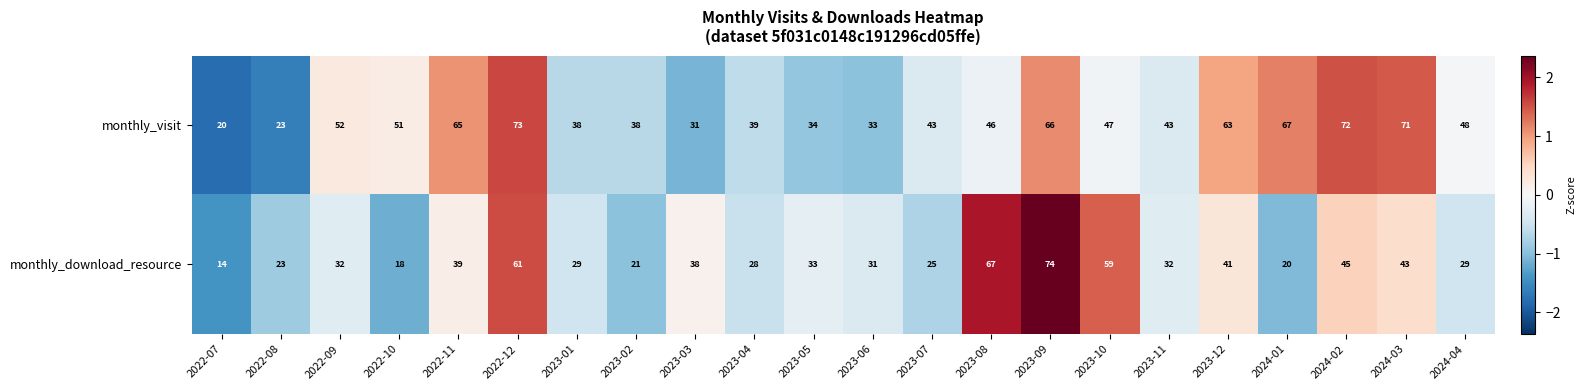

At which category is the sum across all series the highest?

2023-09